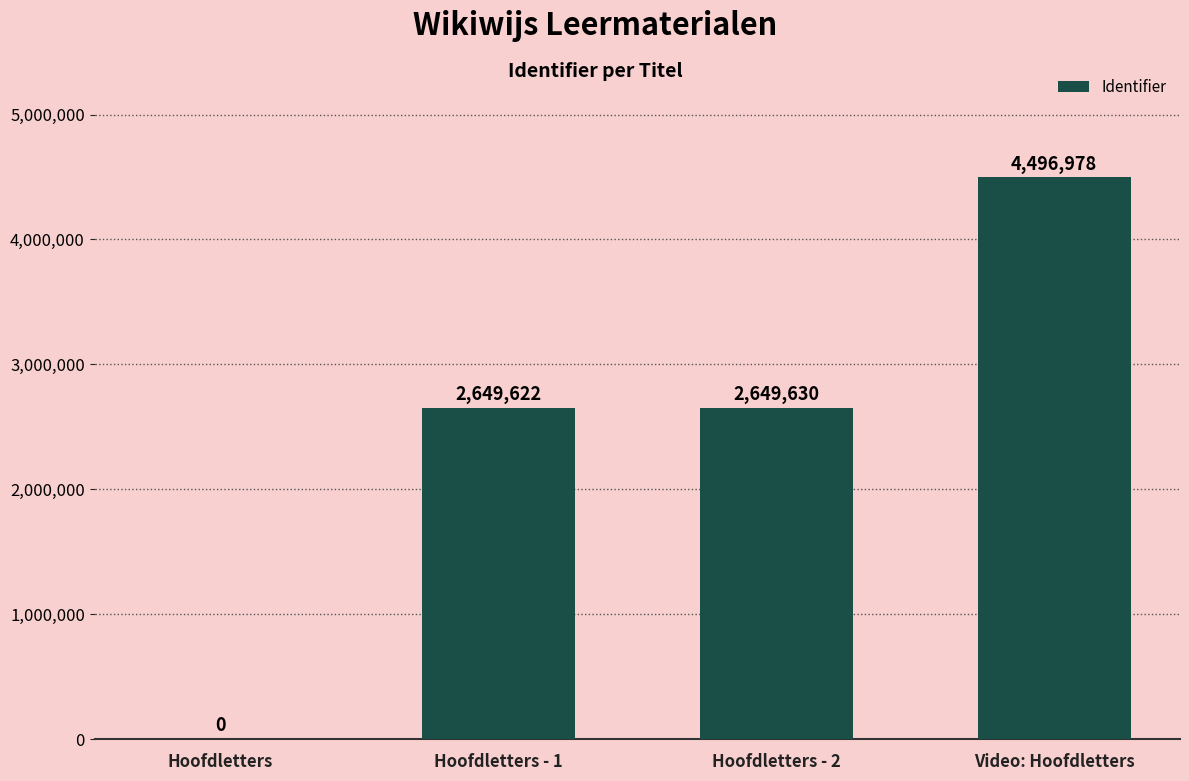

Reading left to right, what are all the values shown in this chart?

0	2649622	2649630	4496978